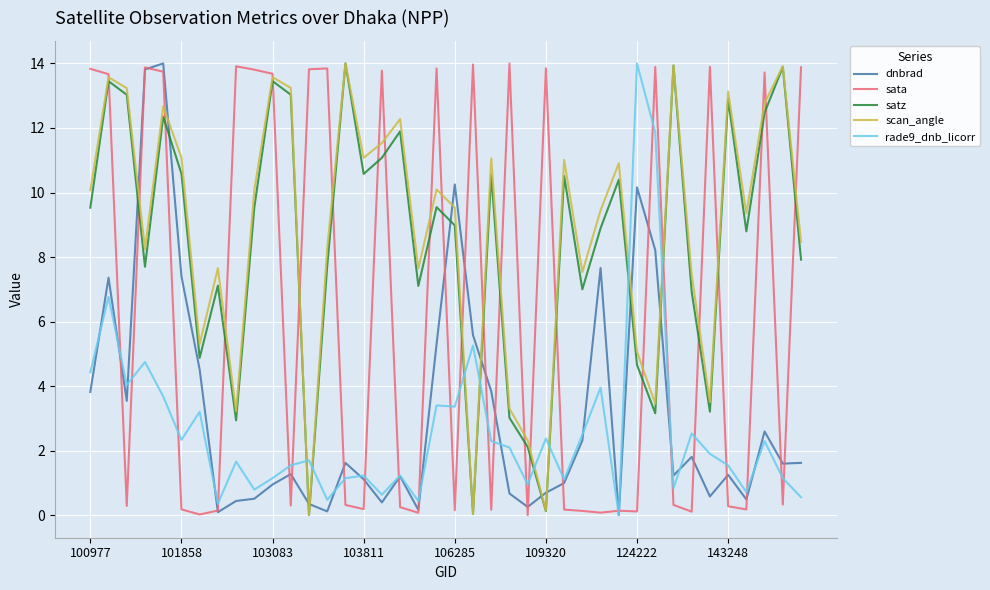

After their last crossing, which series has the higher values: dnbrad or satz?

satz